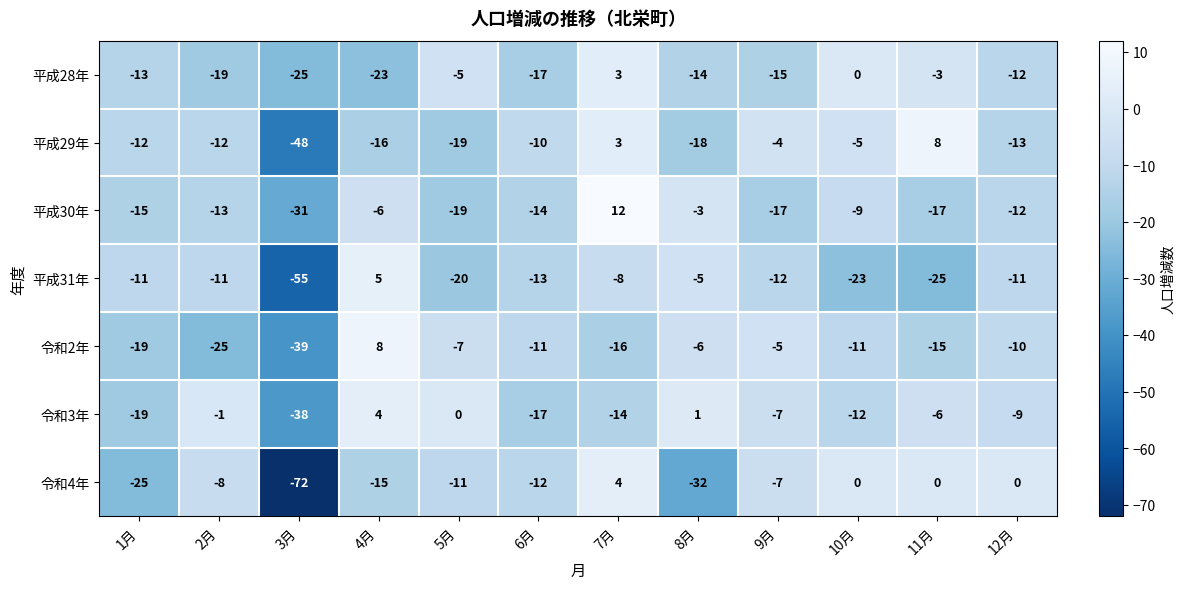

The value of 平成31年 at 8月 is -2. True or false?

False